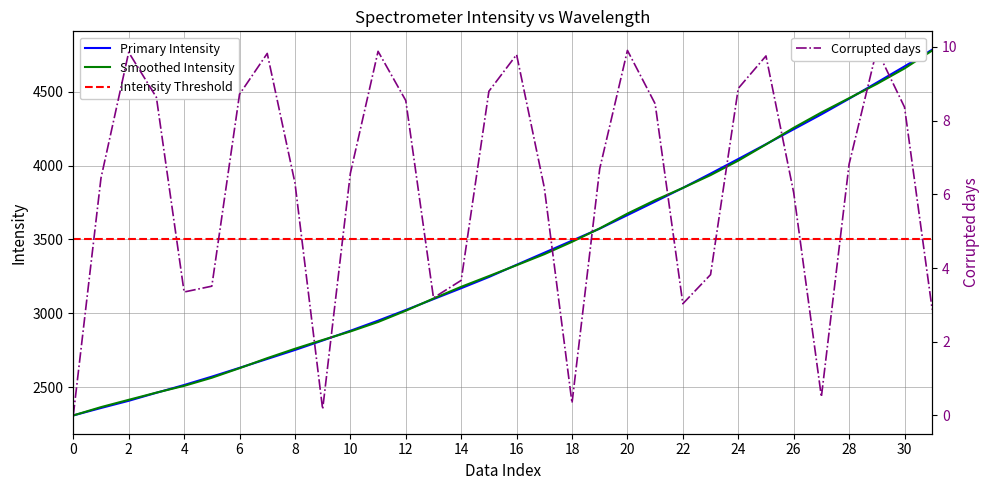

What is the maximum value for Primary Intensity?

4784.6